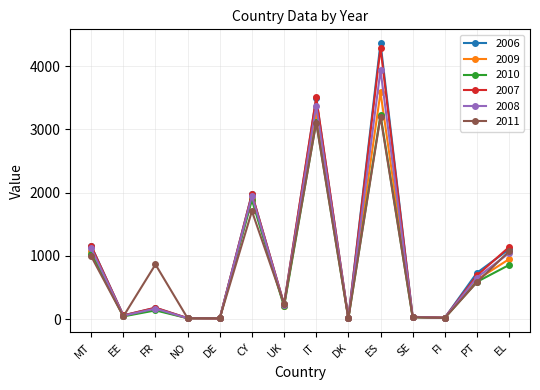

What is the label of the 6th point from the right?

DK